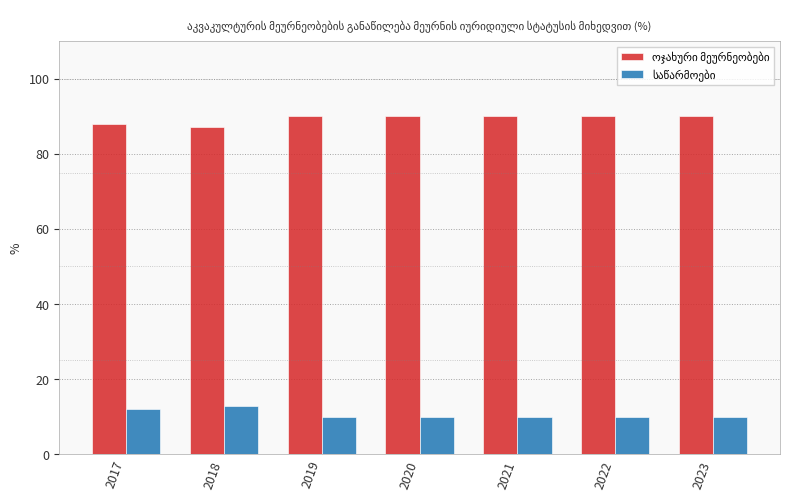

What is the spread (max minus min) of values at 2023?

80